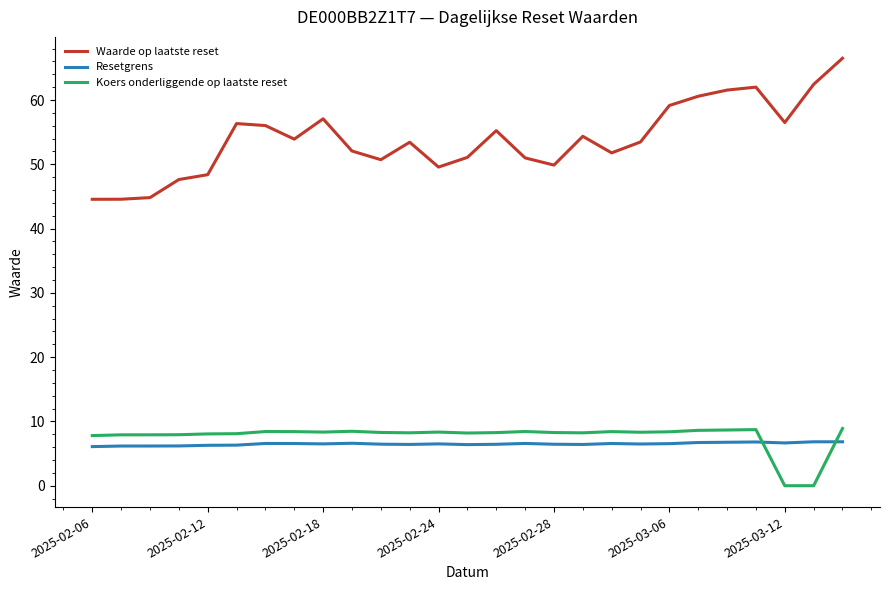

True or false: Resetgrens and Waarde op laatste reset intersect in this chart.

False